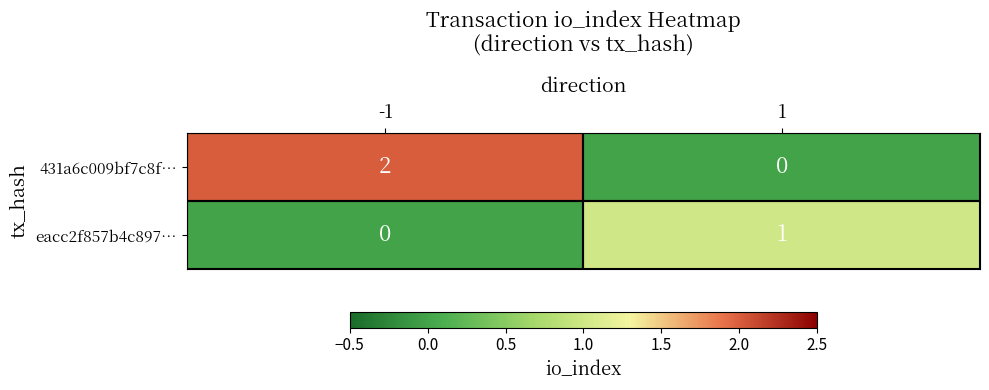

Is the value of 431a6c009bf7c8f… at 1 greater than the value of eacc2f857b4c897… at 1?

No